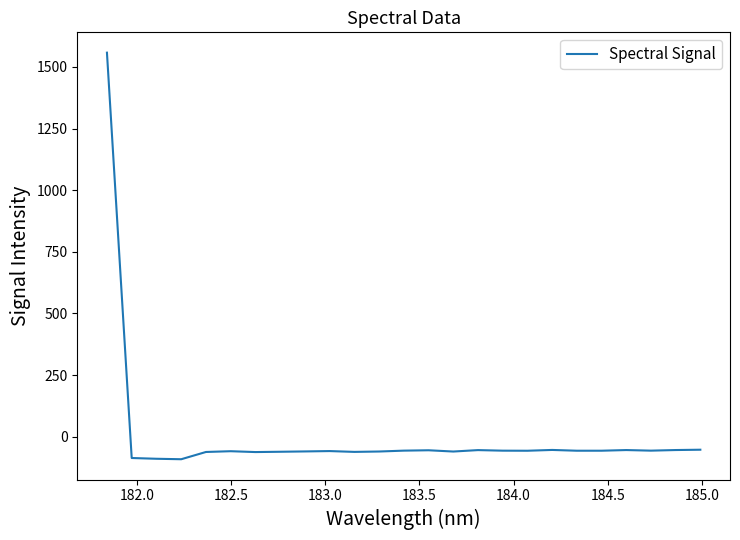

What is the minimum value shown in the chart?

-91.1